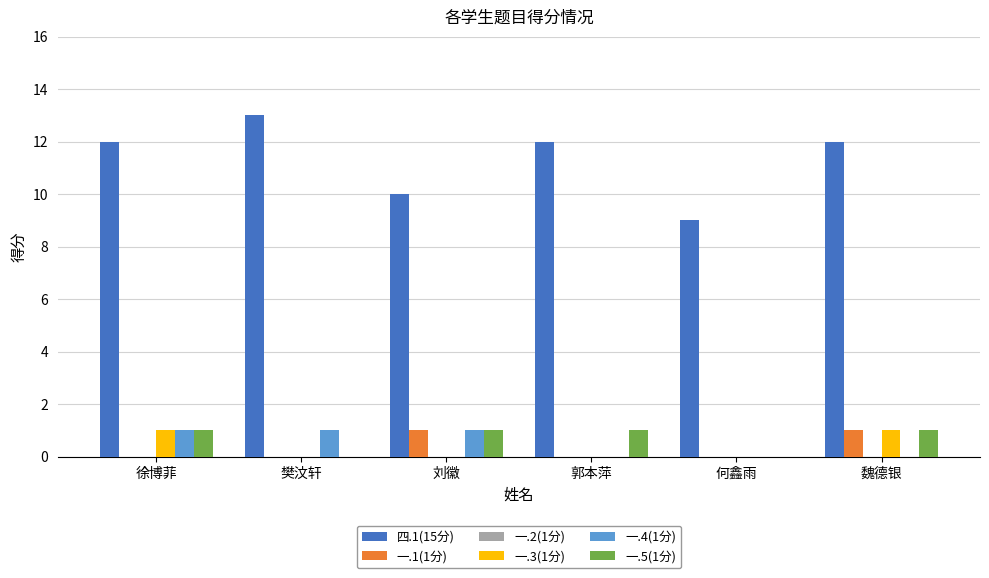

What is the sum of all 四.1(15分) values?

68